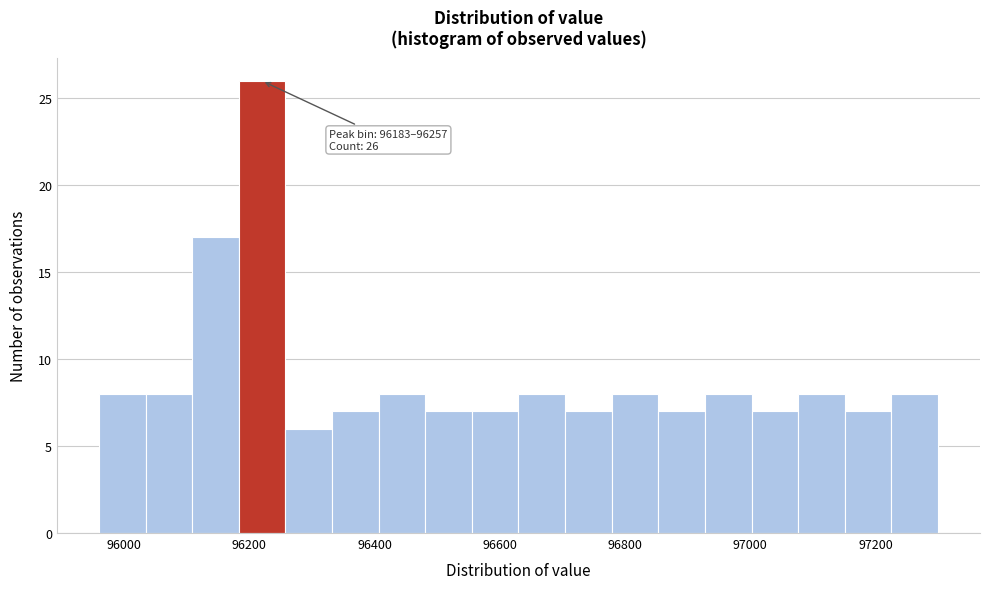

Around what value on the x-axis is the tallest bar? Give the approximate position of its centre, as read against the axis.

96220